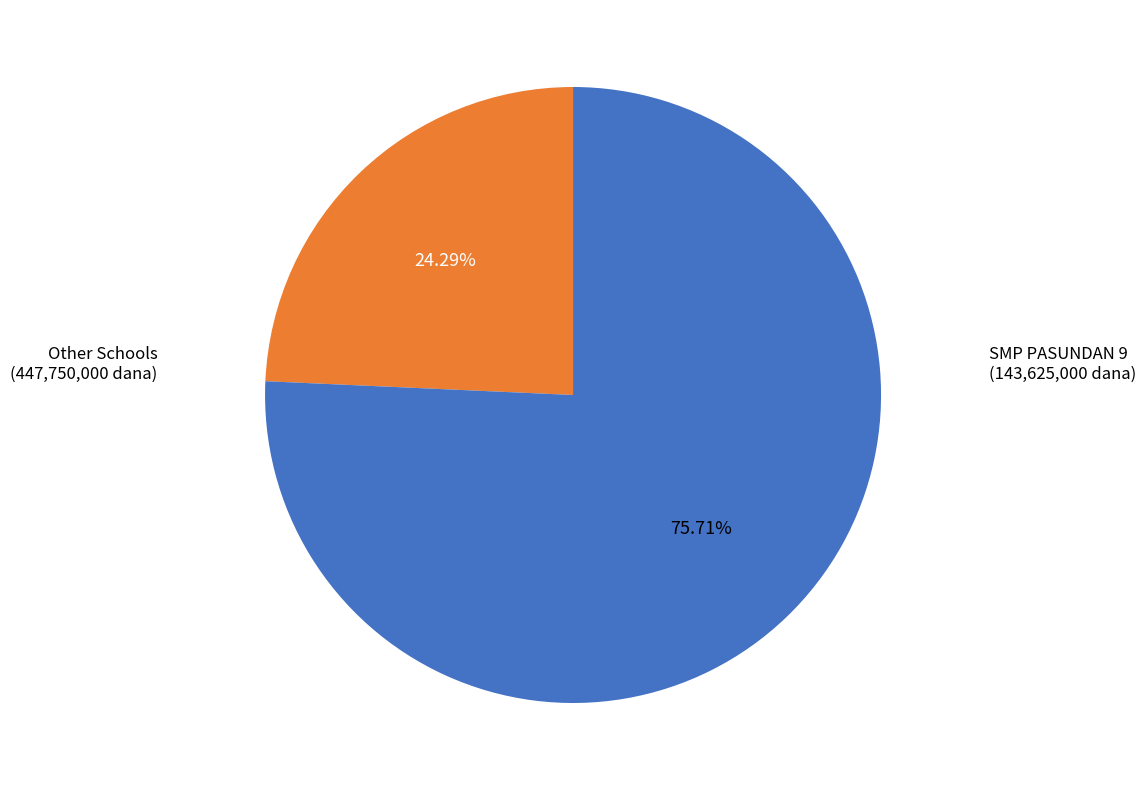

Is there a majority slice in this chart?

Yes